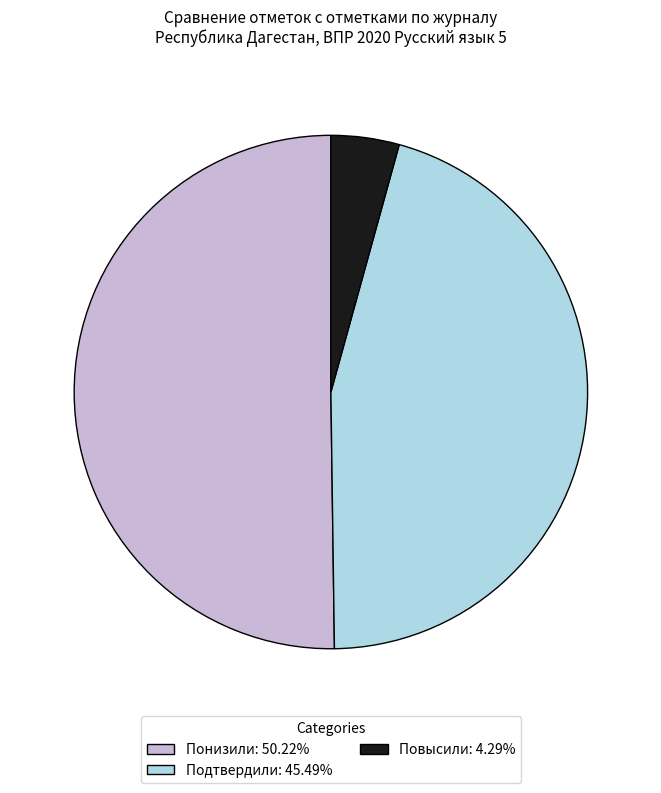

Combined, do Подтвердили: 45.49% and Понизили: 50.22% account for over 50%?

Yes